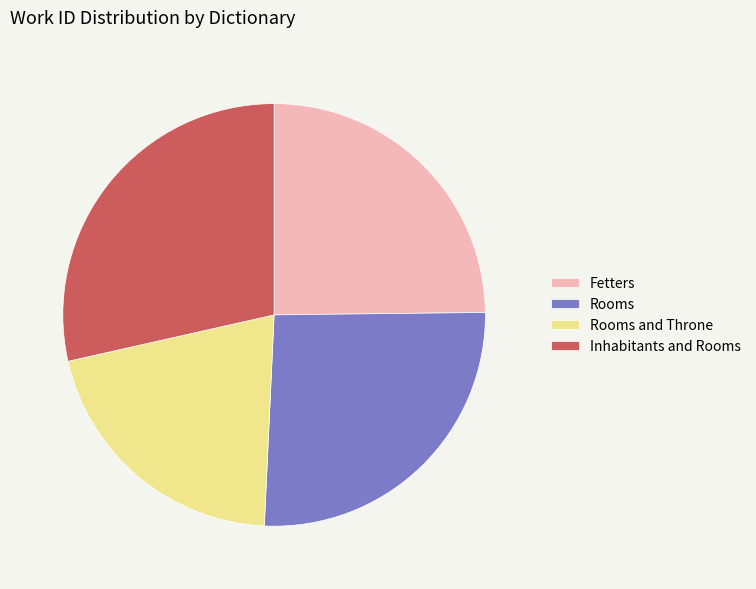

Which category has the smallest portion of the pie?

Rooms and Throne